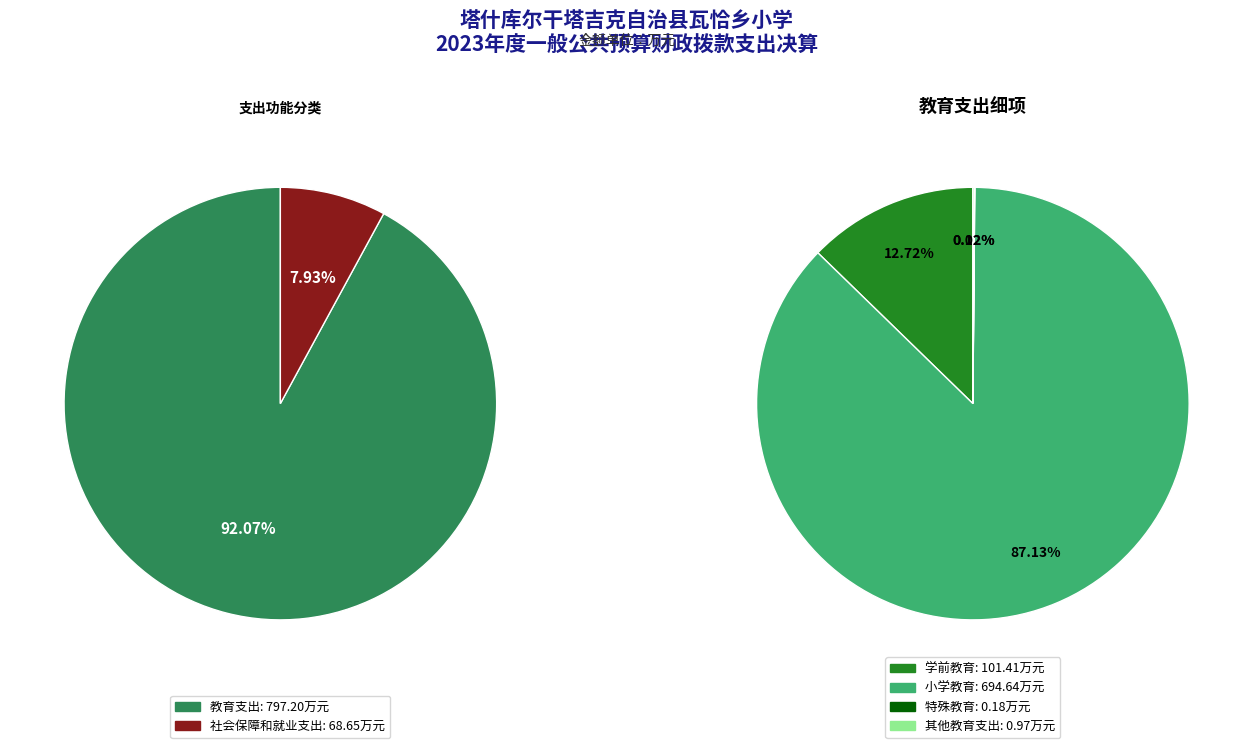

What is the change in value from 教育支出 to 社会保障和就业支出?

-728.6